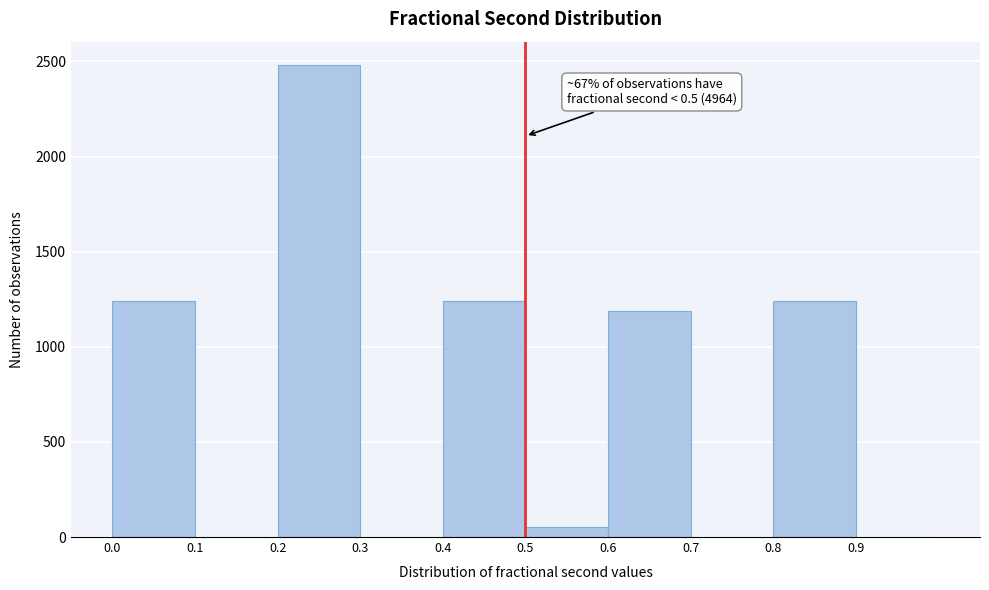

Which range on the x-axis has the tallest bar?

0.2 to 0.3